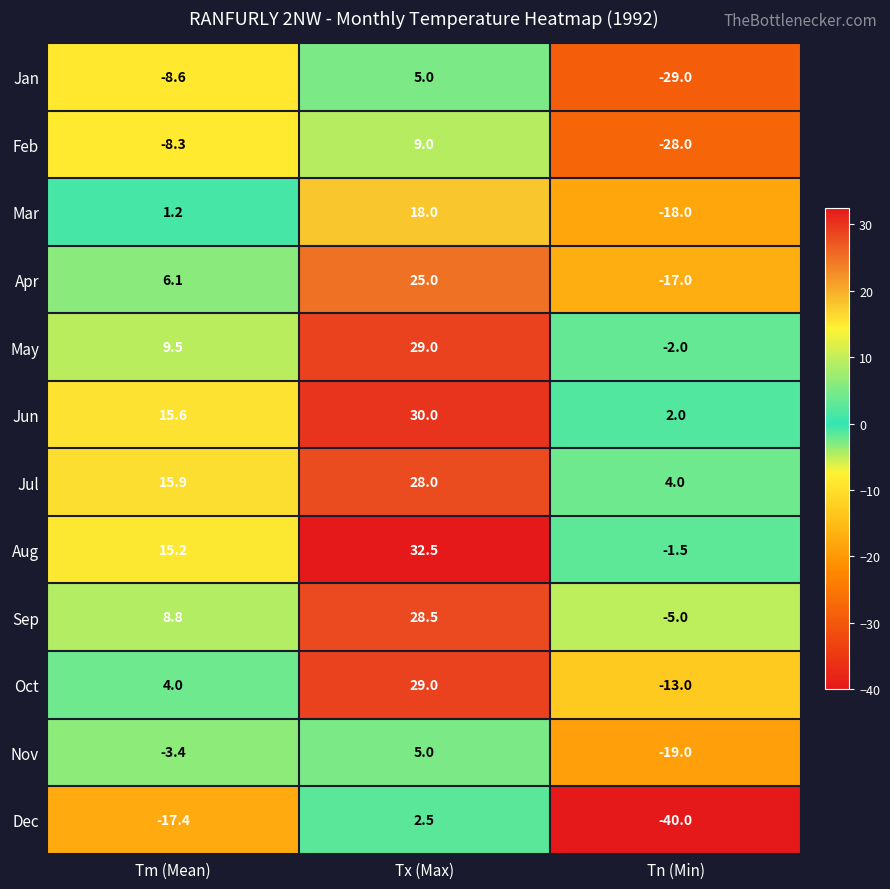

What is the maximum value shown in the chart?

32.5